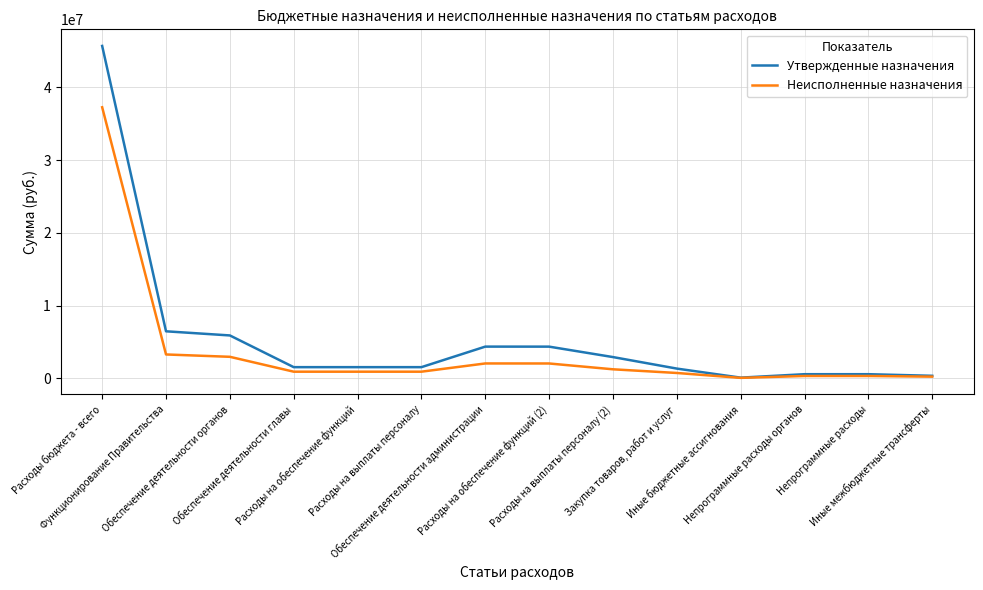

Which series has the largest total across all categories?

Утвержденные назначения